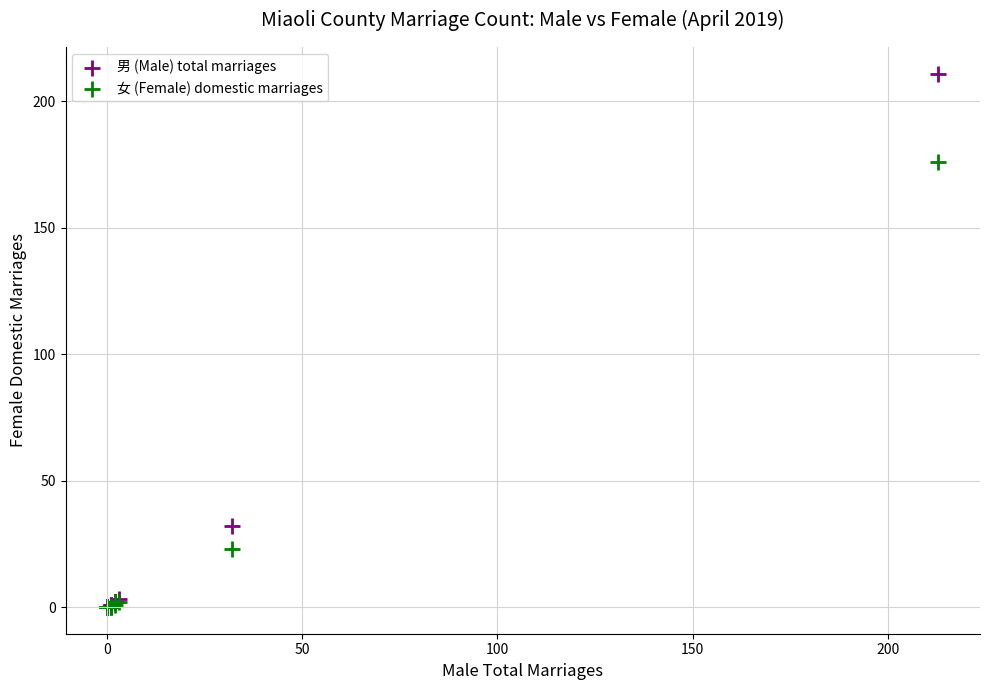

What are all the series names shown in the legend?

男 (Male) total marriages, 女 (Female) domestic marriages